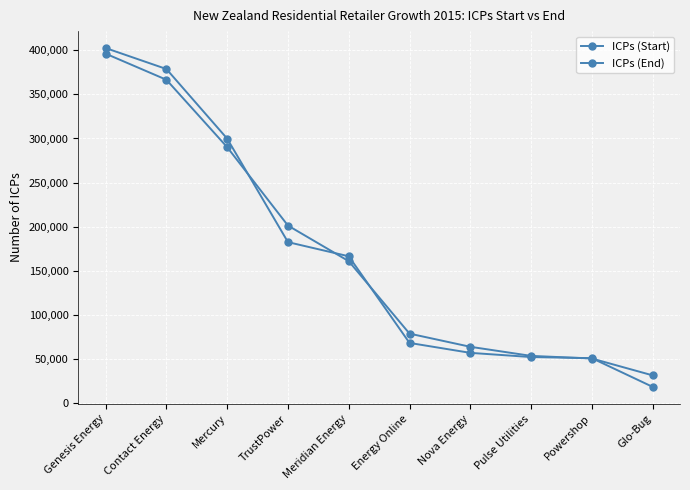

Reading left to right, transcribe all the data shown in this chart.

ICPs (Start): Genesis Energy=402666	Contact Energy=378865	Mercury=299805	TrustPower=182329	Meridian Energy=166259	Energy Online=67897	Nova Energy=56638	Pulse Utilities=51880	Powershop=50614	Glo-Bug=18023
ICPs (End): Genesis Energy=396304	Contact Energy=366670	Mercury=290106	TrustPower=201133	Meridian Energy=160707	Energy Online=78466	Nova Energy=63519	Pulse Utilities=53199	Powershop=50204	Glo-Bug=31077